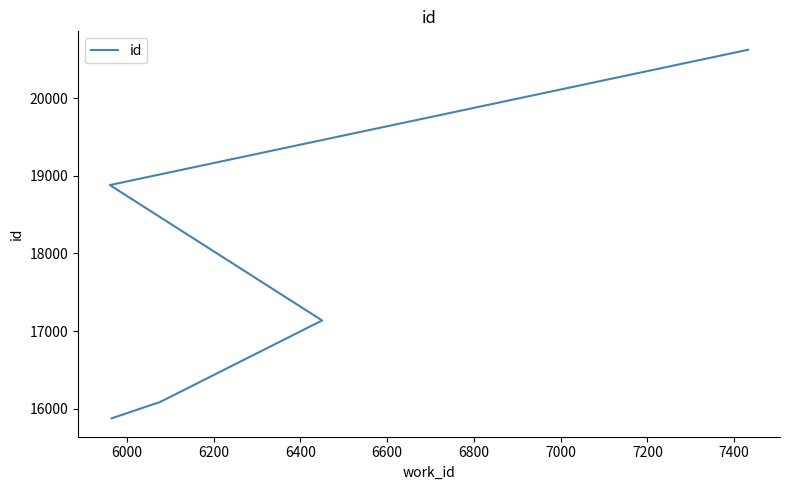

What is the approximate value at 6200?

16085